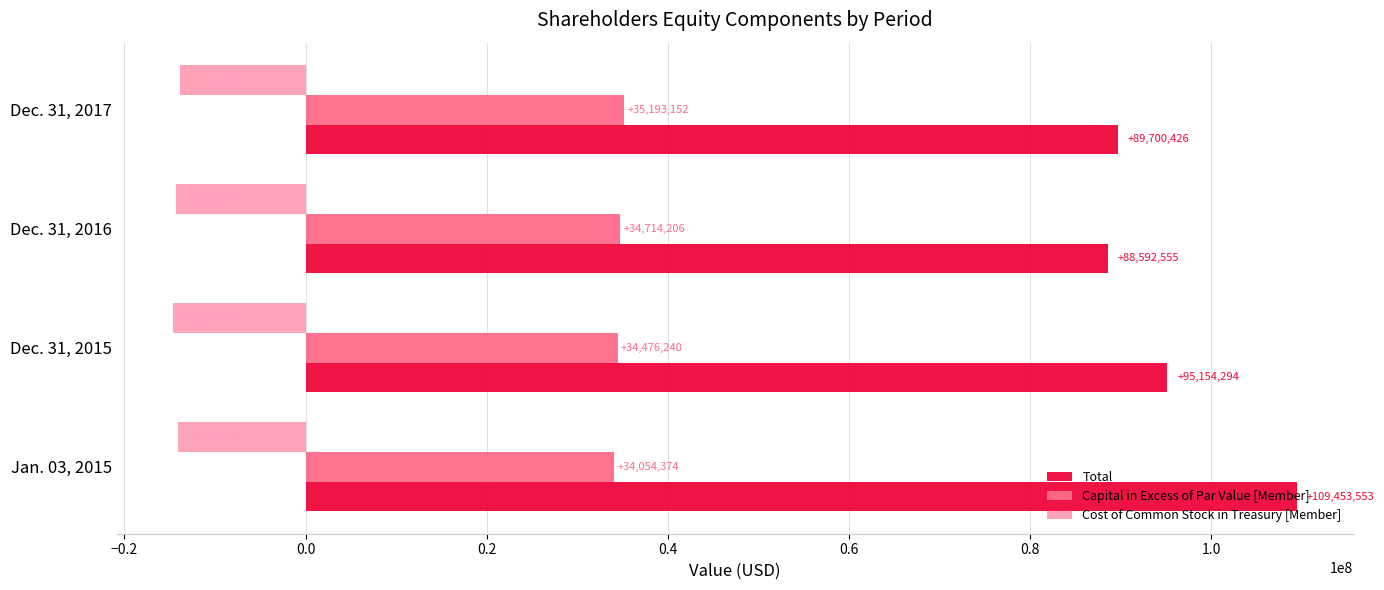

What is the smallest value displayed?

-14651420